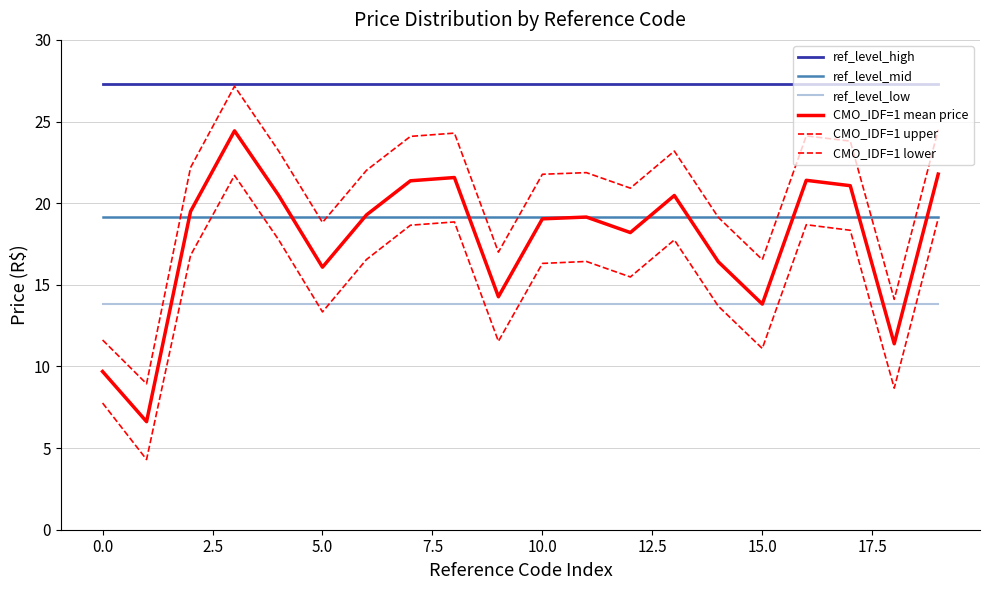

Reading left to right, list all the values displayed in this chart.

ref_level_high: 27.3	27.3	27.3	27.3	27.3	27.3	27.3	27.3	27.3	27.3	27.3	27.3	27.3	27.3	27.3	27.3	27.3	27.3	27.3	27.3
ref_level_mid: 19.1	19.1	19.1	19.1	19.1	19.1	19.1	19.1	19.1	19.1	19.1	19.1	19.1	19.1	19.1	19.1	19.1	19.1	19.1	19.1
ref_level_low: 13.8	13.8	13.8	13.8	13.8	13.8	13.8	13.8	13.8	13.8	13.8	13.8	13.8	13.8	13.8	13.8	13.8	13.8	13.8	13.8
CMO_IDF=1 mean price: 9.7	6.6	19.5	24.4	20.5	16.1	19.3	21.4	21.6	14.3	19.0	19.1	18.2	20.5	16.4	13.8	21.4	21.1	11.4	21.8
CMO_IDF=1 upper: 11.6	8.9	22.2	27.2	23.2	18.8	22.0	24.1	24.3	17.0	21.8	21.9	20.9	23.2	19.1	16.5	24.1	23.8	14.1	24.5
CMO_IDF=1 lower: 7.8	4.3	16.8	21.7	17.8	13.3	16.6	18.6	18.9	11.5	16.3	16.4	15.5	17.8	13.7	11.1	18.7	18.3	8.7	19.1